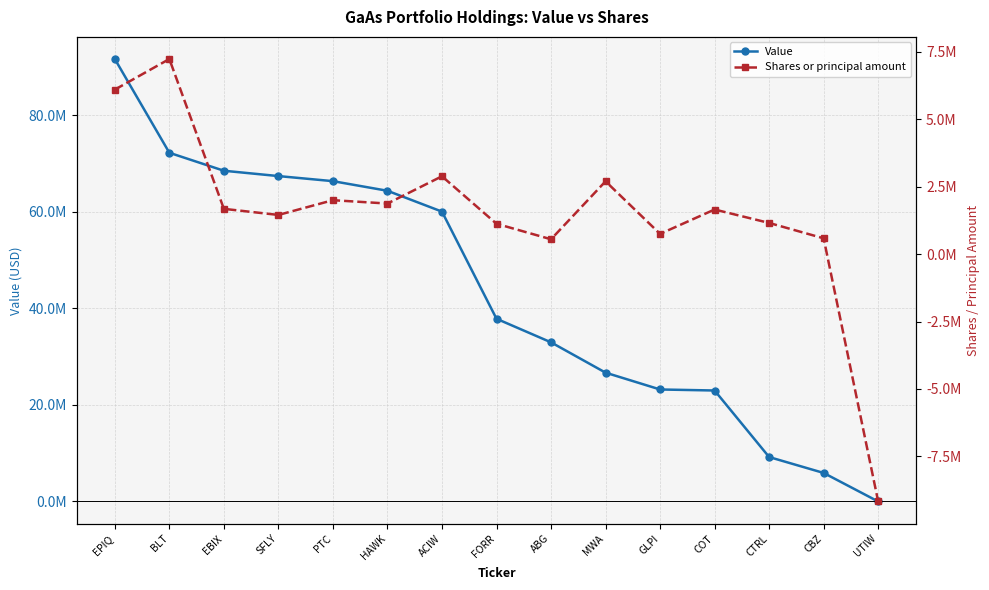

At which label does Shares or principal amount first exceed 1654259?

EPIQ